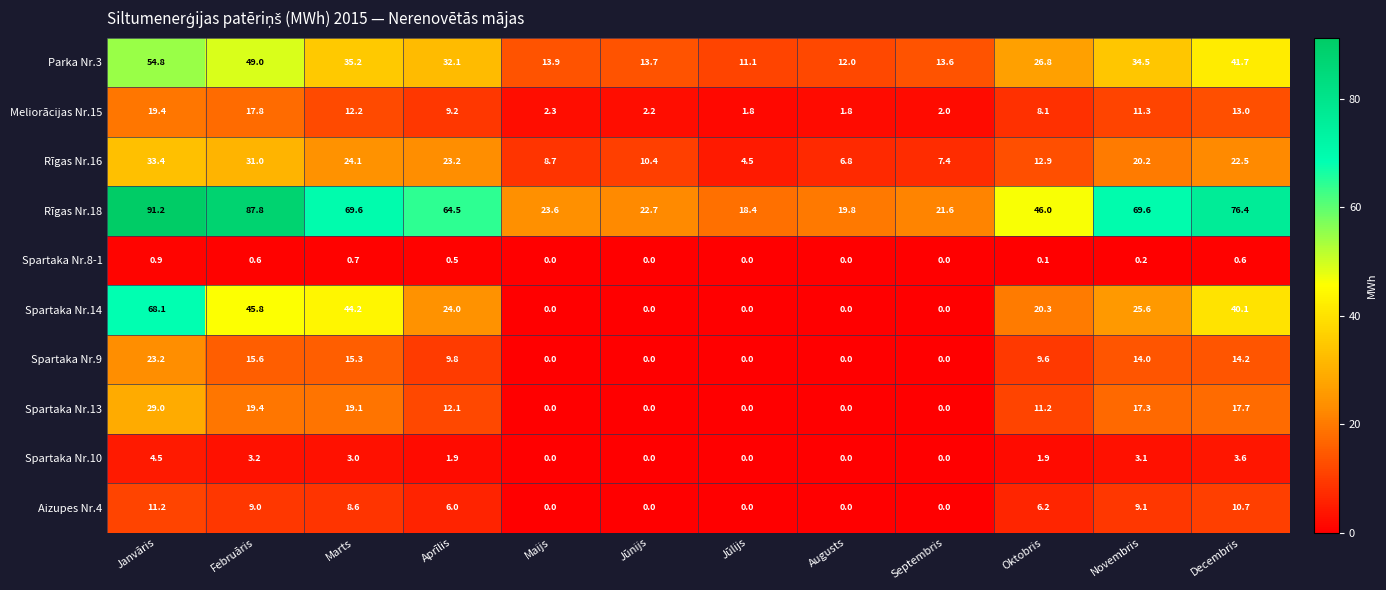

The value of Spartaka Nr.9 at Oktobris is 9.6. True or false?

True